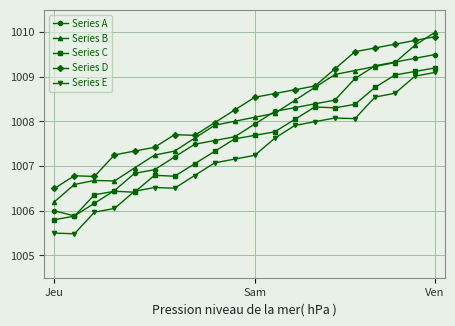

What is the difference between the maximum and second lowest values in the Series C series?

3.3